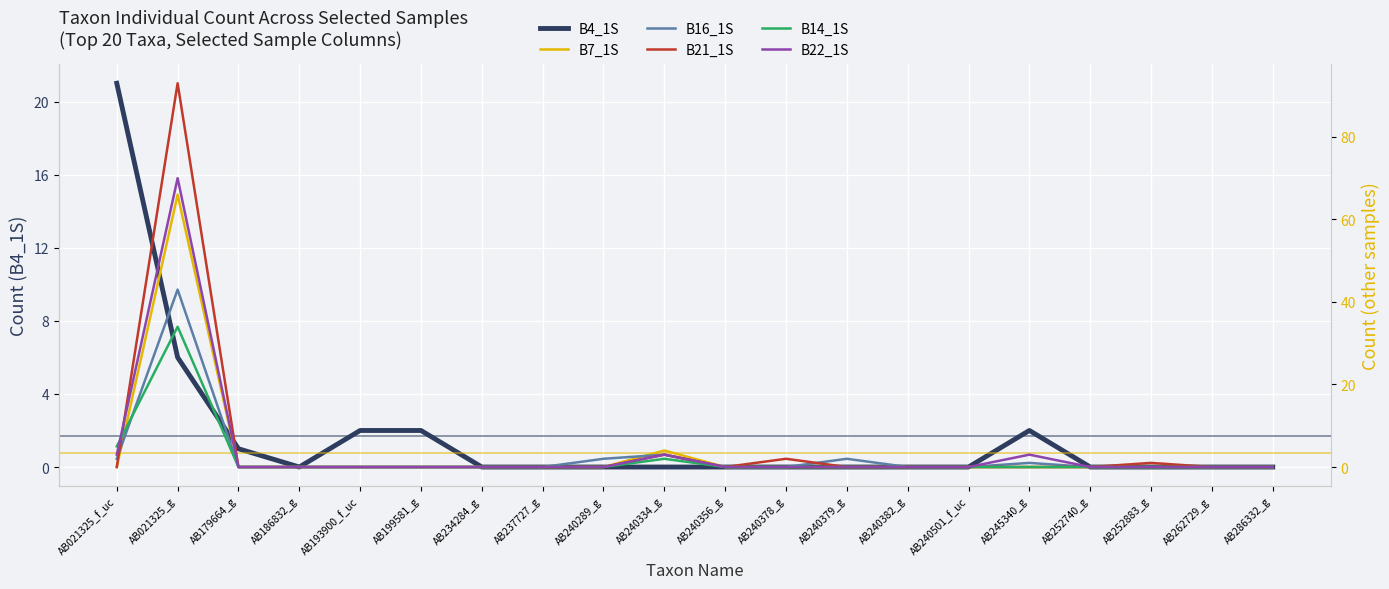

How many intersections are there between B16_1S and B14_1S?

1